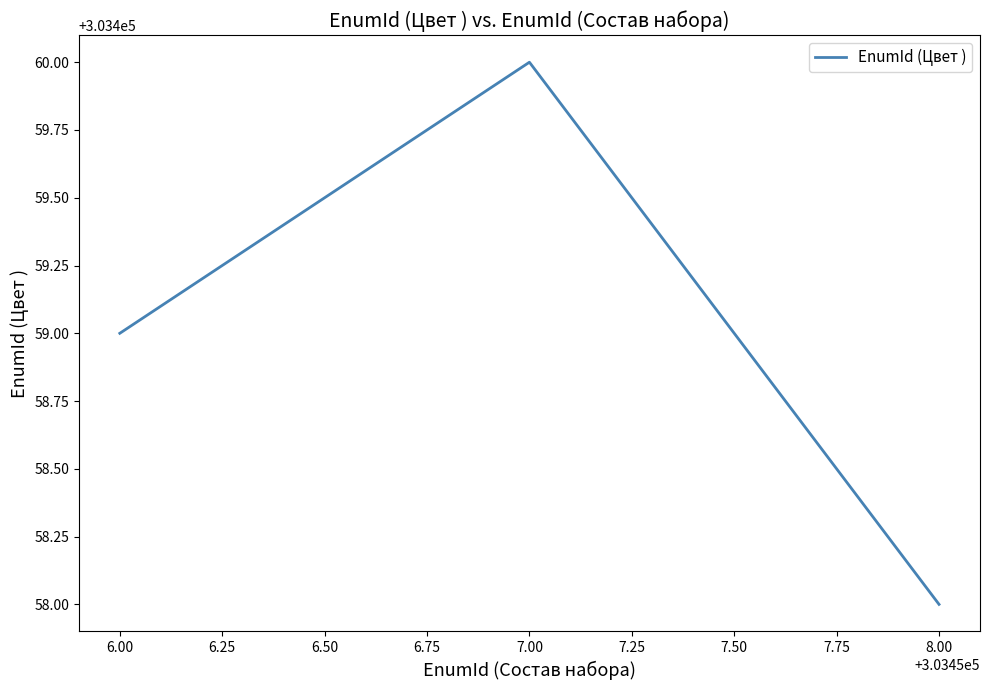

Count the number of data series in this chart.

1